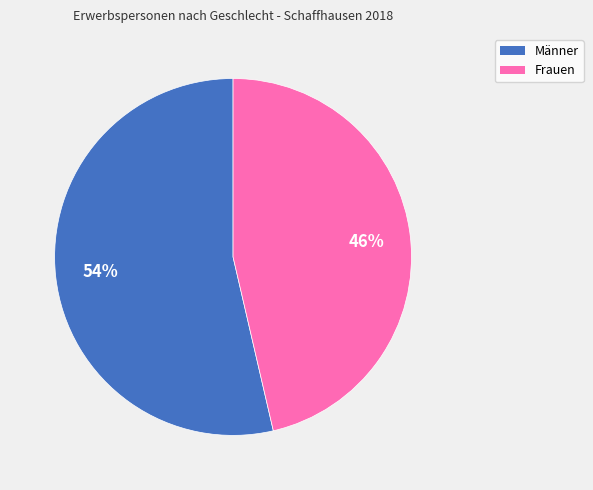

True or false: Frauen accounts for 46% of the total.

True